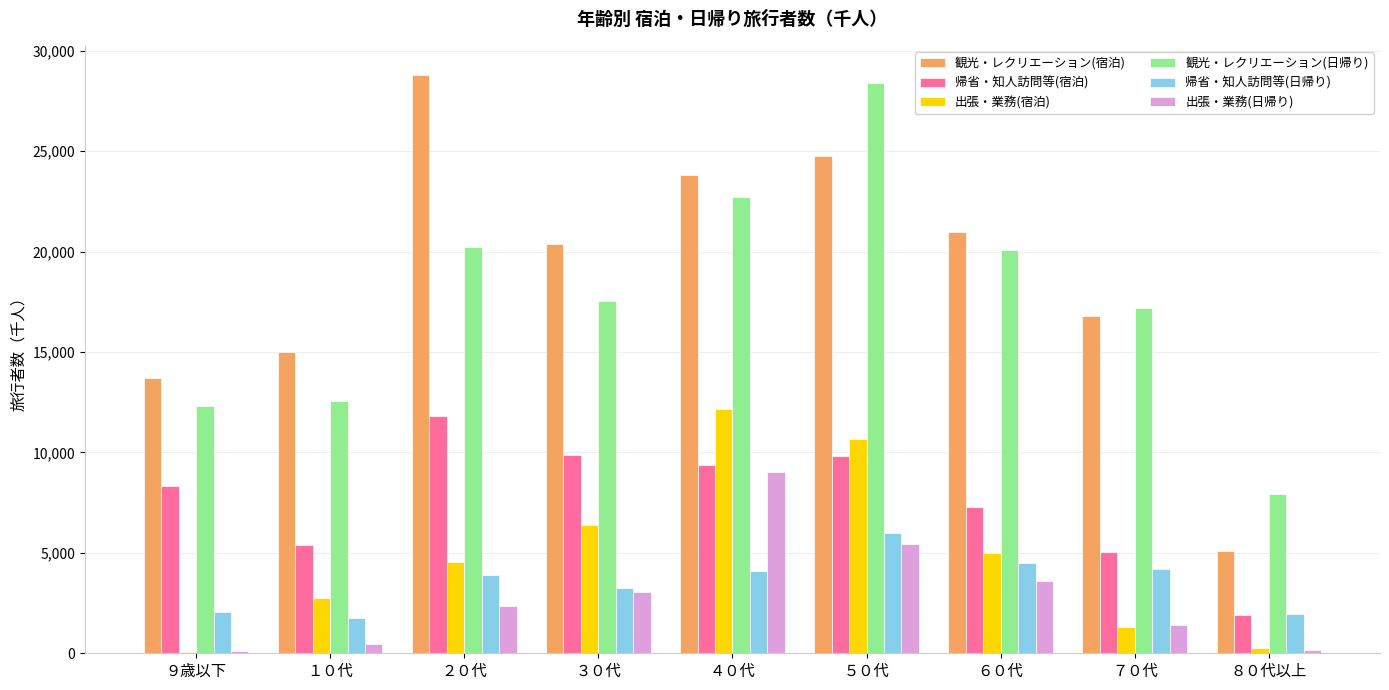

Between ２０代 and ５０代, which series saw the biggest shift?

観光・レクリエーション(日帰り)